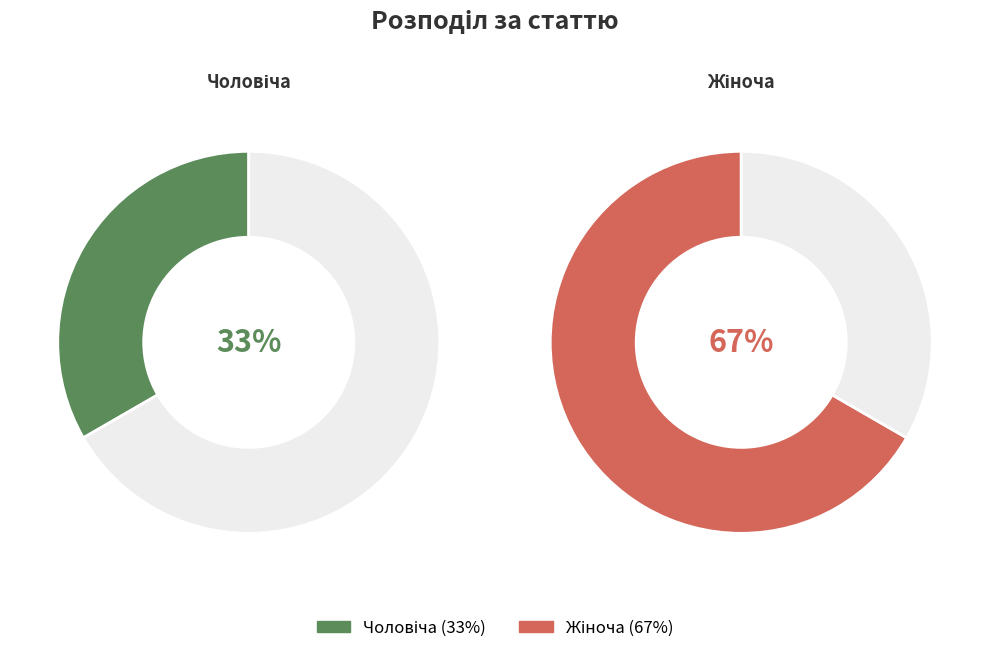

What is the largest slice in the pie chart?

Жіноча